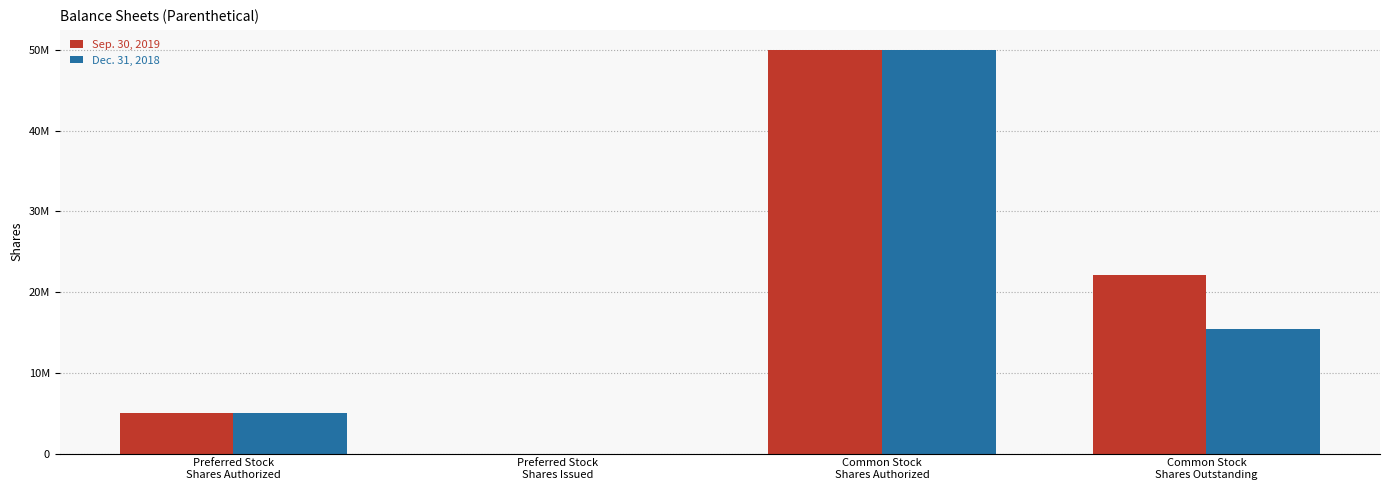

Is the value of Dec. 31, 2018 at Common Stock
Shares Outstanding greater than the value of Sep. 30, 2019 at Preferred Stock
Shares Authorized?

Yes